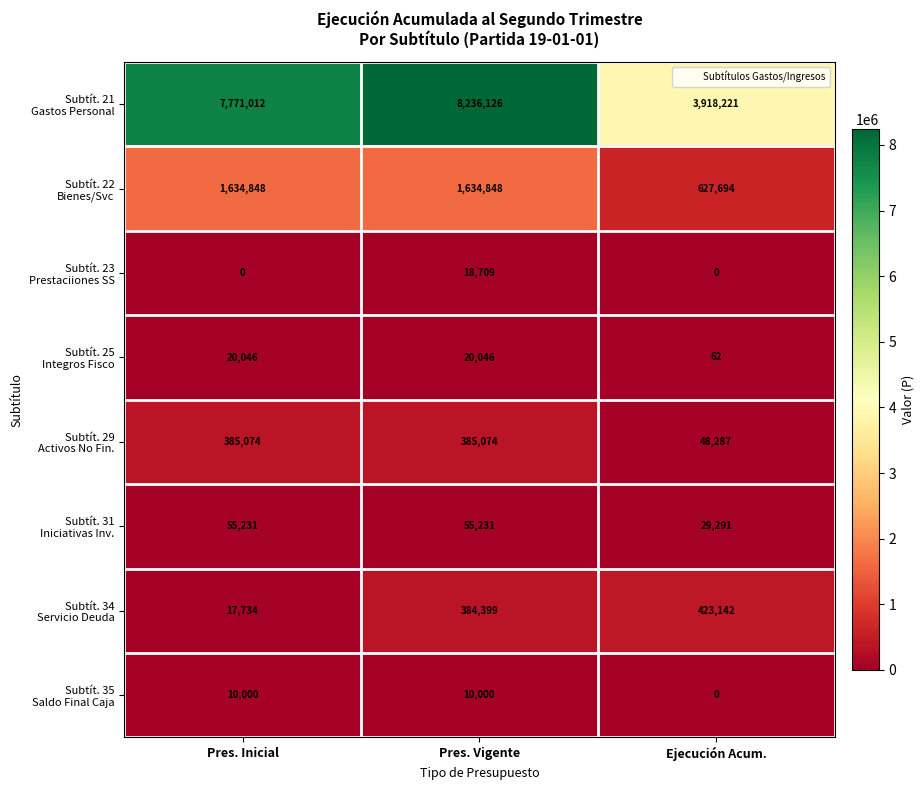

At which category is the sum across all series the highest?

Pres. Vigente